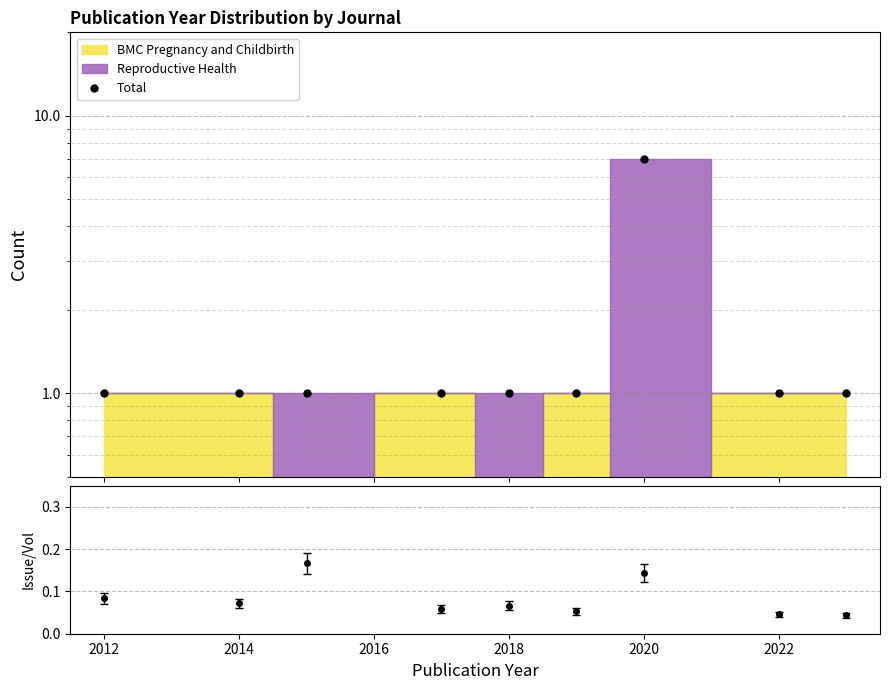

How many values exceed 1?

1